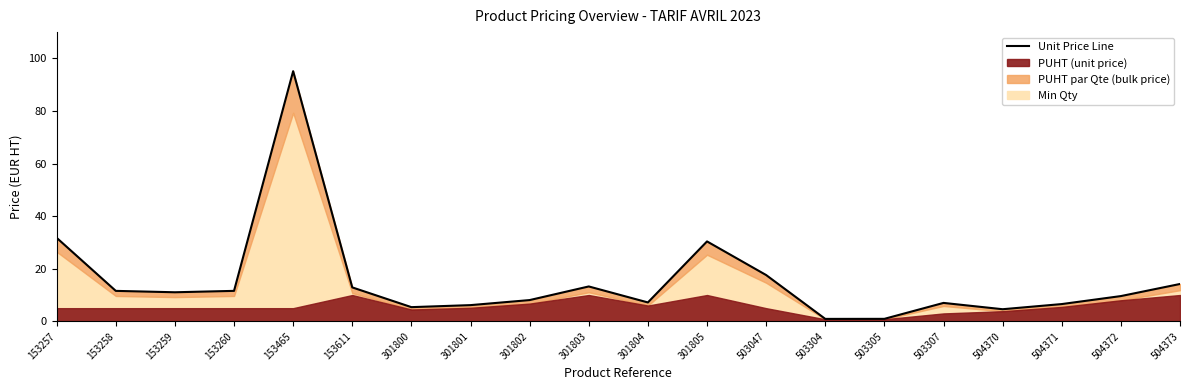

What is the value of the 10th point from the left?

13.3